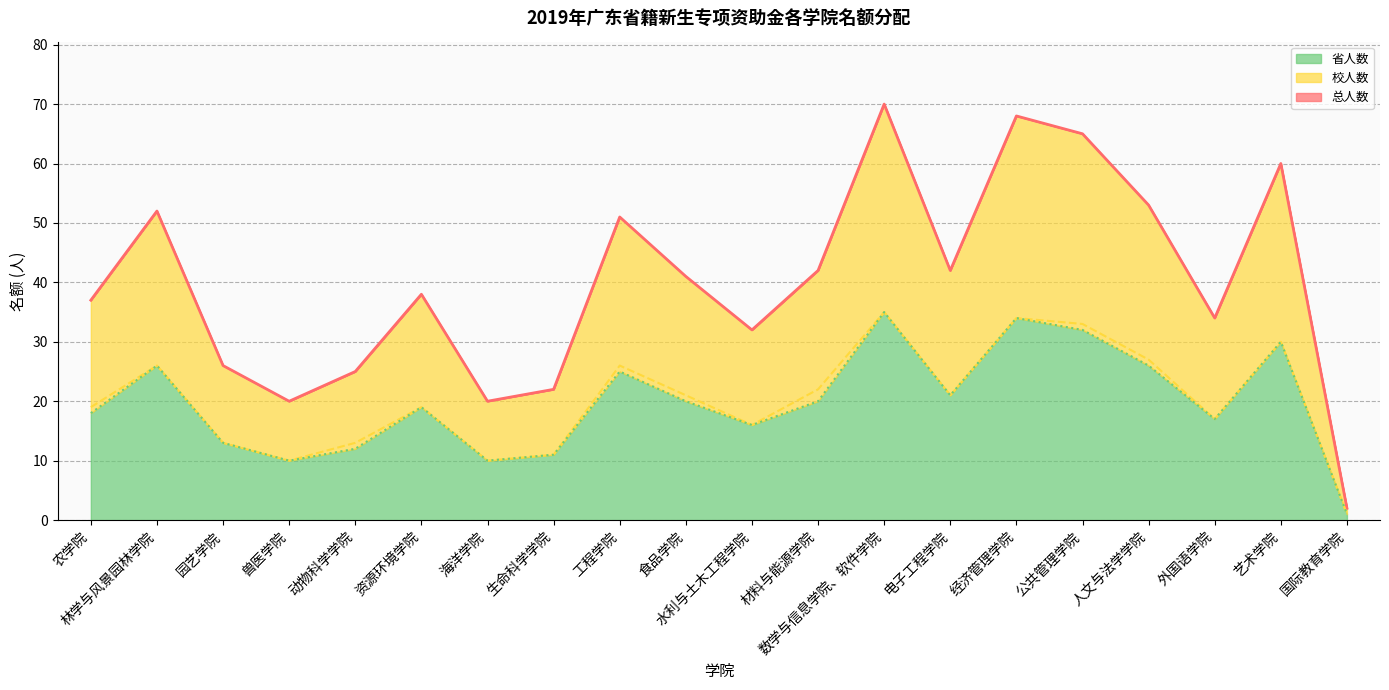

What is the sum of all 校人数 values?

404